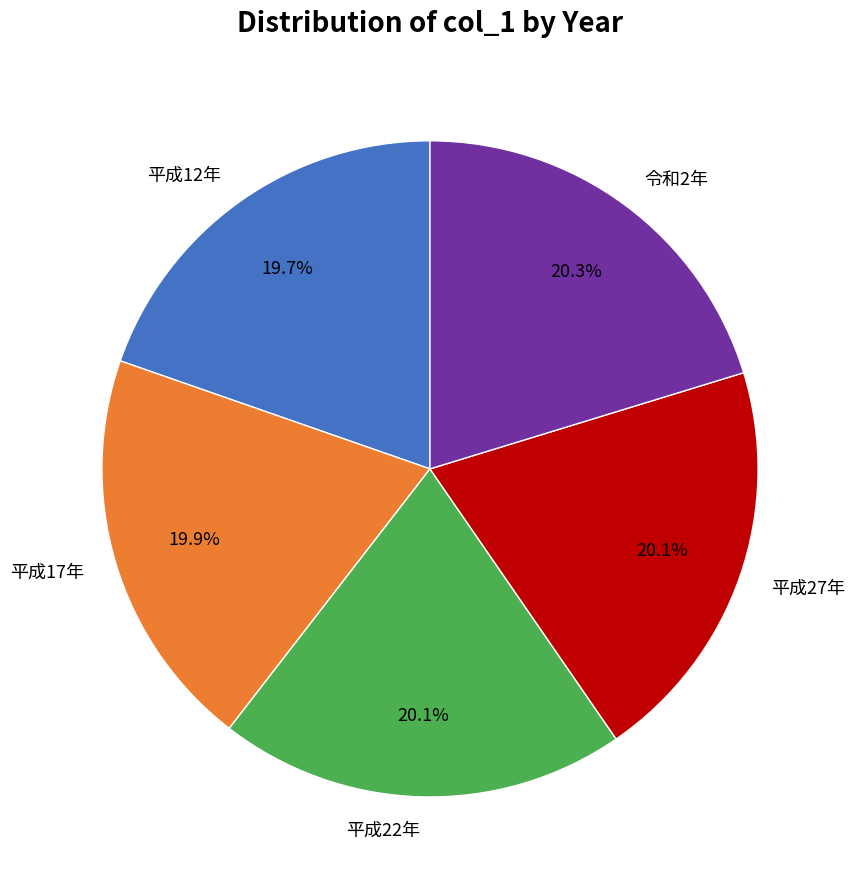

What portion of the pie excludes 平成27年?

79.9%